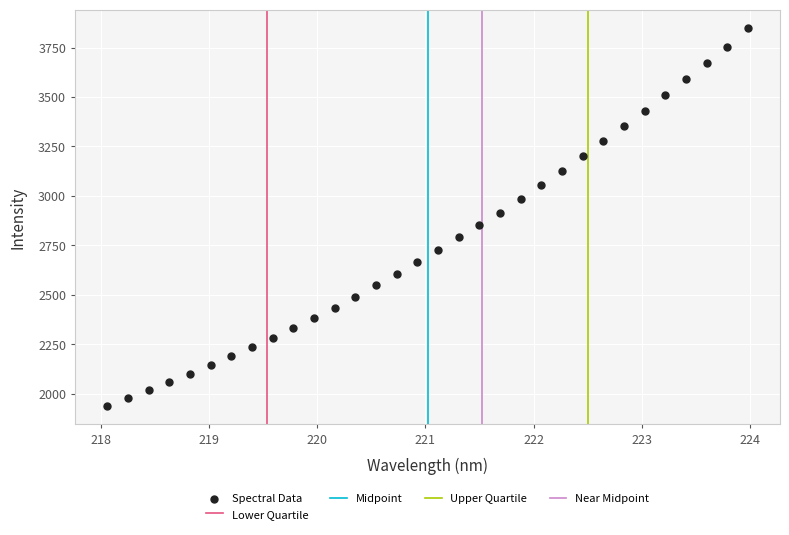

What is the range of X values (max minus min)?

5.9